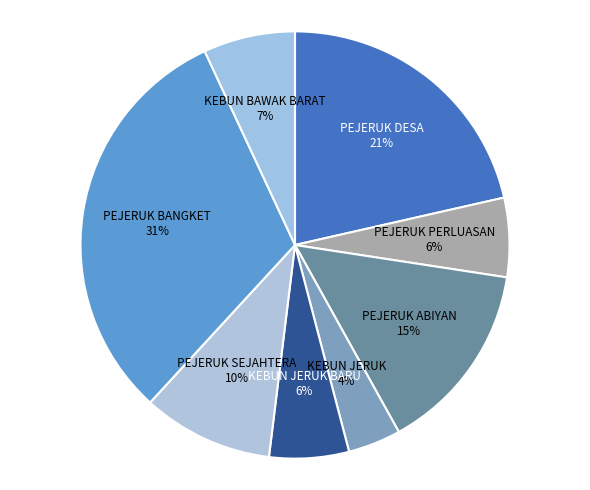

Count the number of slices in the pie.

8